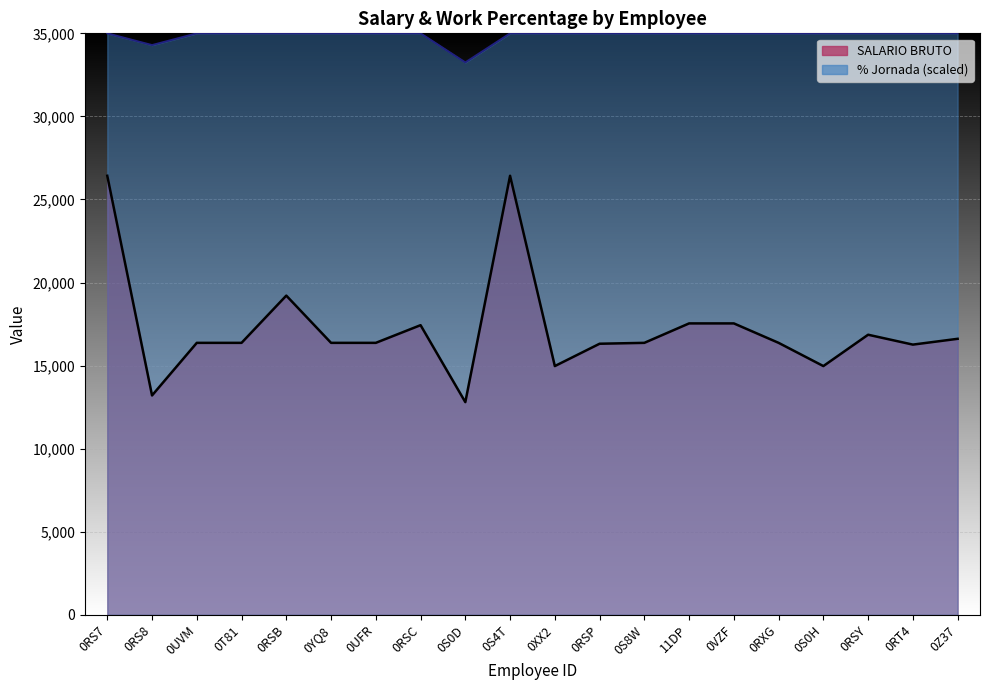

True or false: % Jornada and SALARIO BRUTO cross at least once.

False